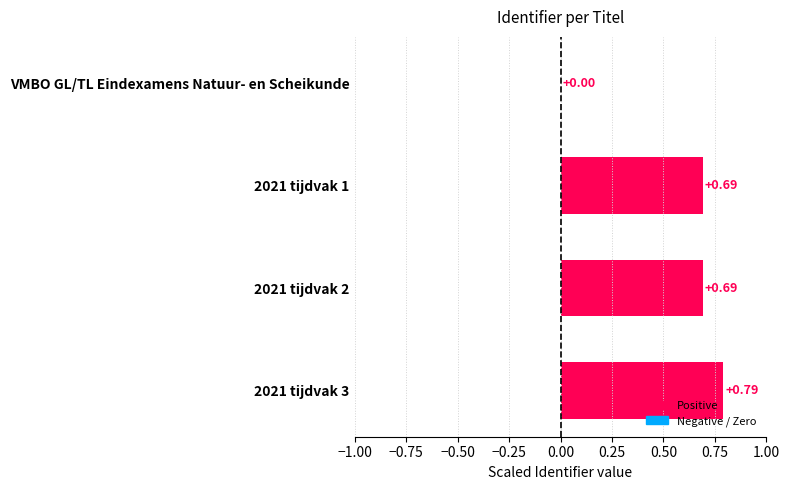

At which label is the value closest to 0?

VMBO GL/TL Eindexamens Natuur- en Scheikunde